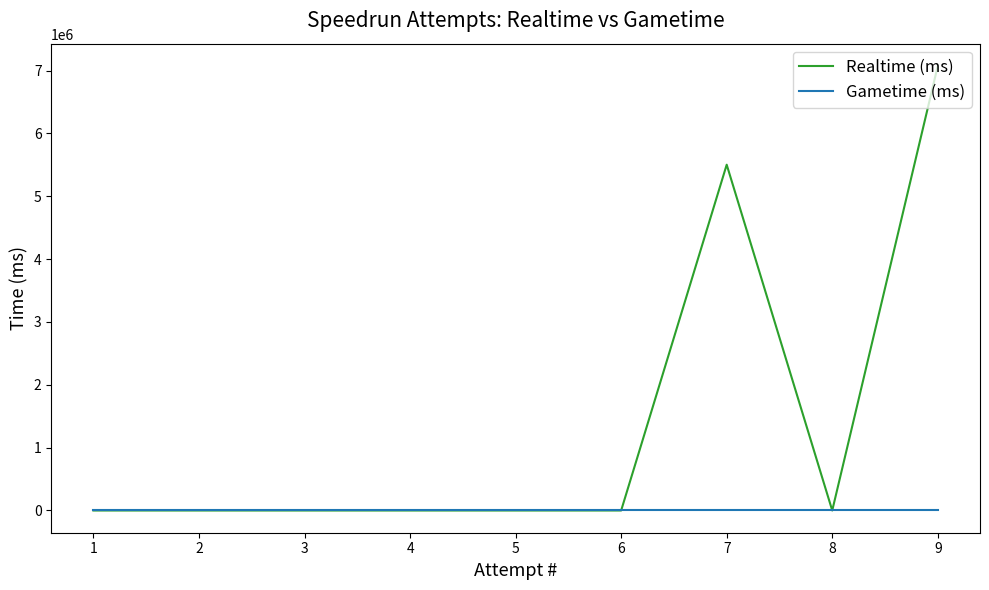

Count the number of data series in this chart.

2